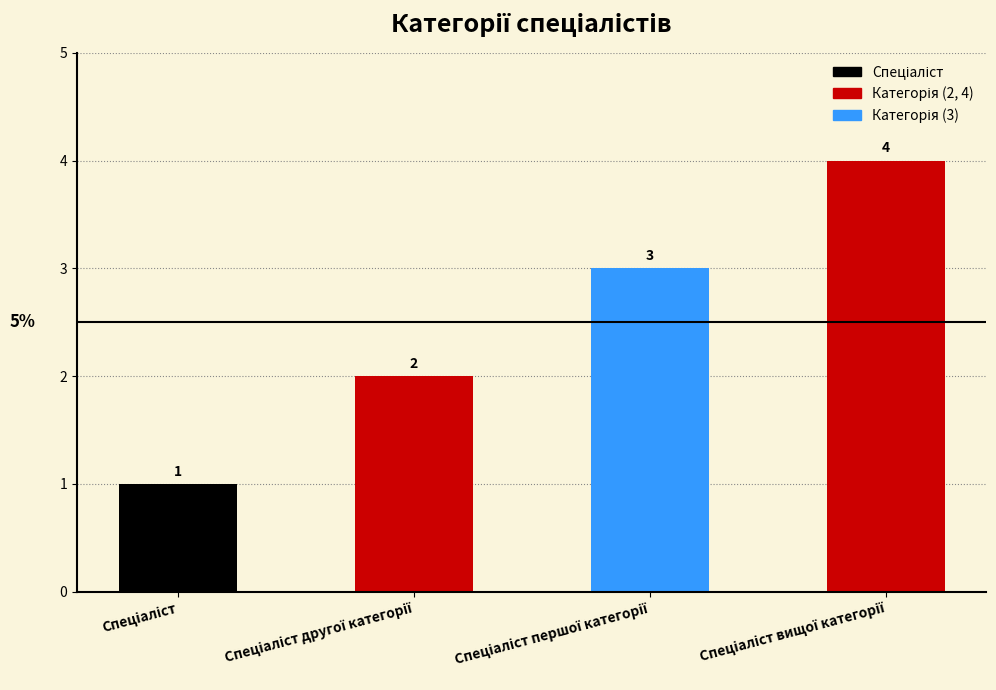

What is the value of the 4th bar from the left?

4